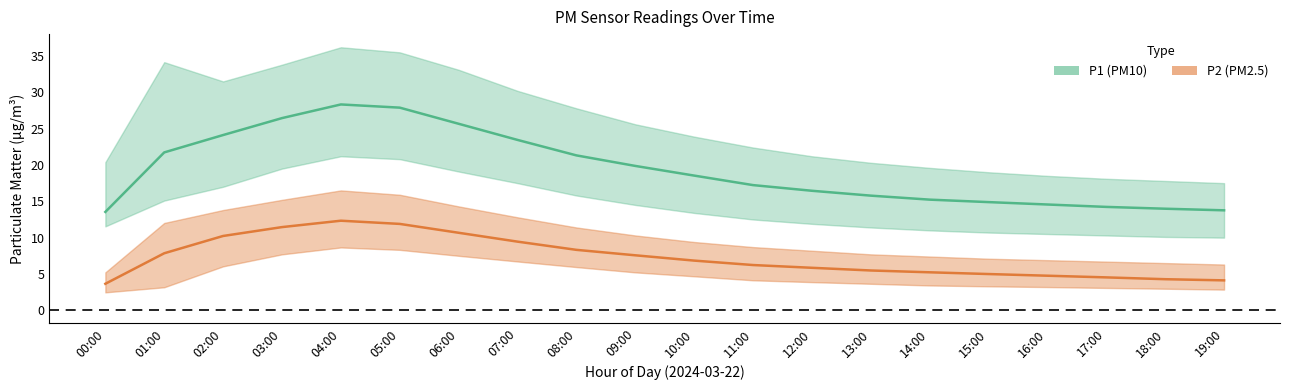

Does the chart display data point markers on the line(s)?

No